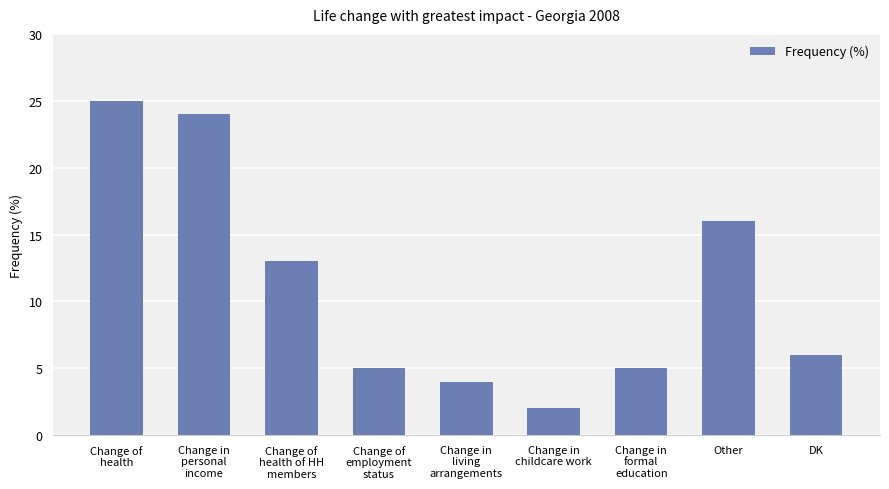

What is the ratio of the value at Change of
employment
status to the value at Change in
childcare work?

2.5